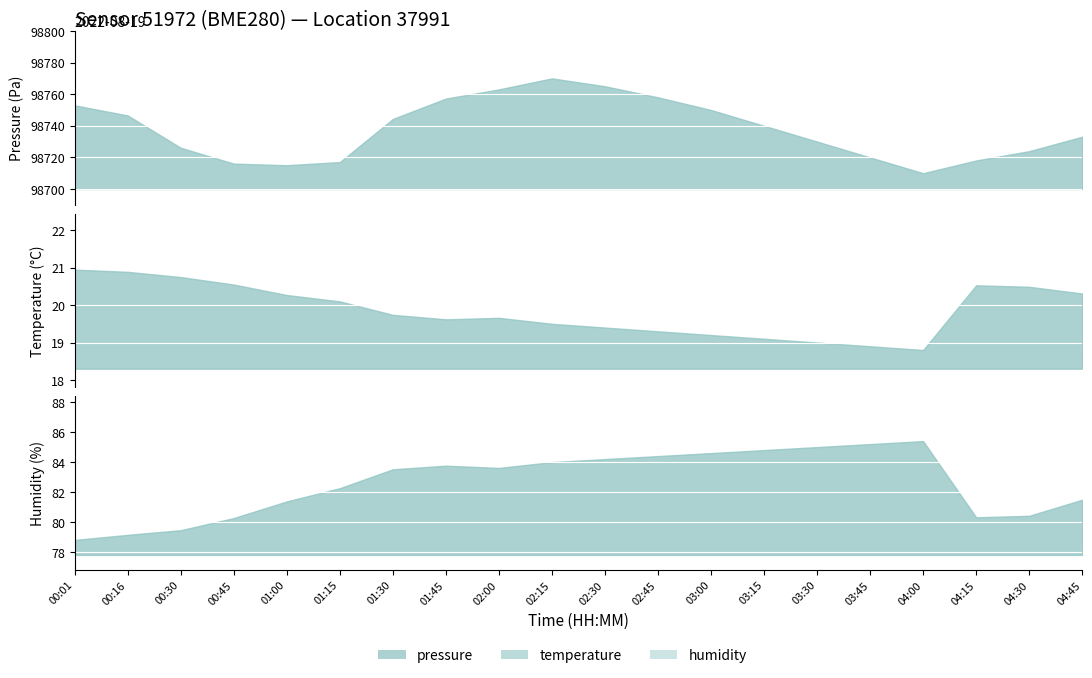

What are all the series names shown in the legend?

pressure, temperature, humidity